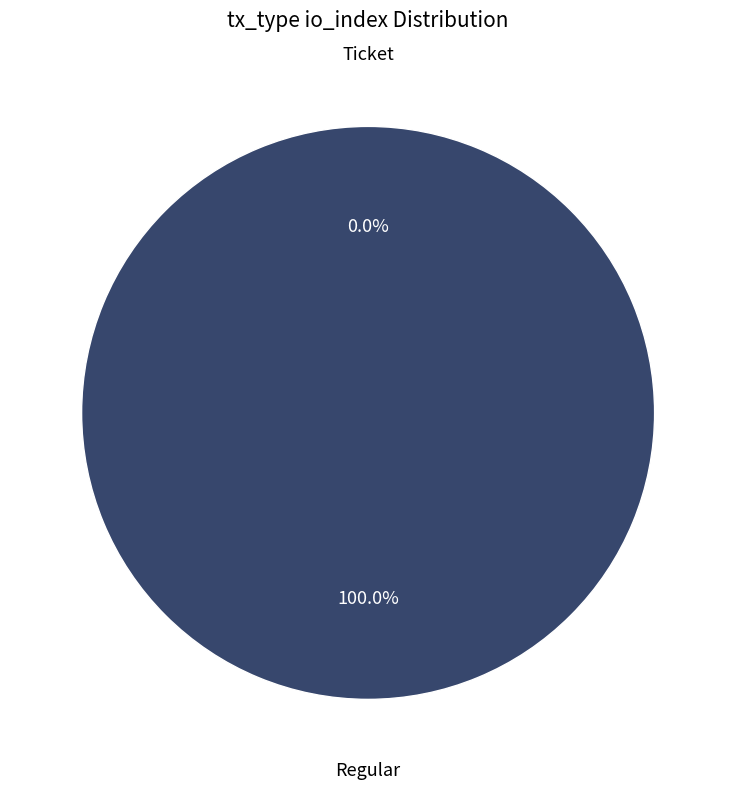

The Regular slice represents 94% of the pie. True or false?

False